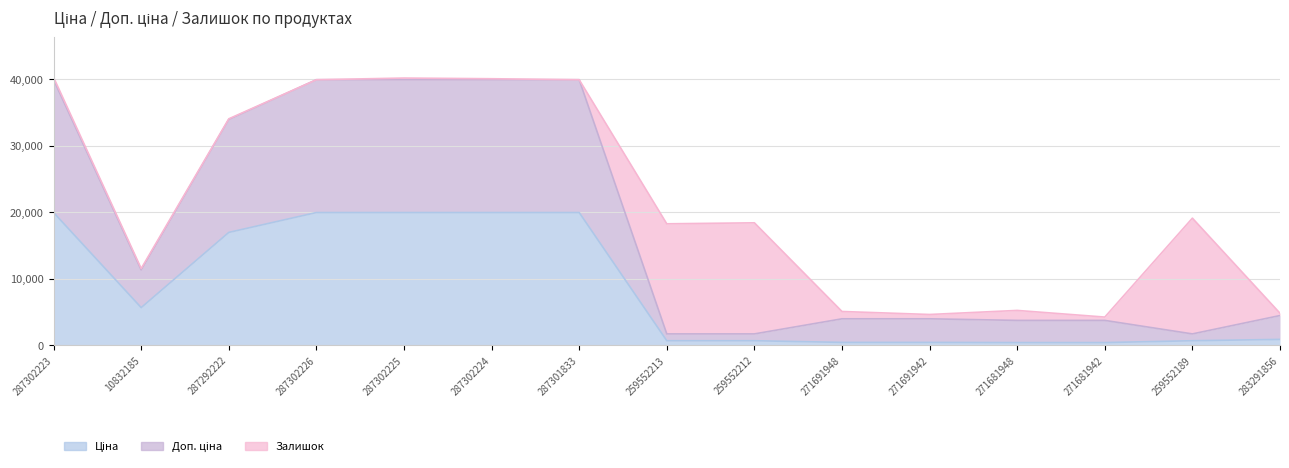

Does the chart have visible grid lines?

Yes